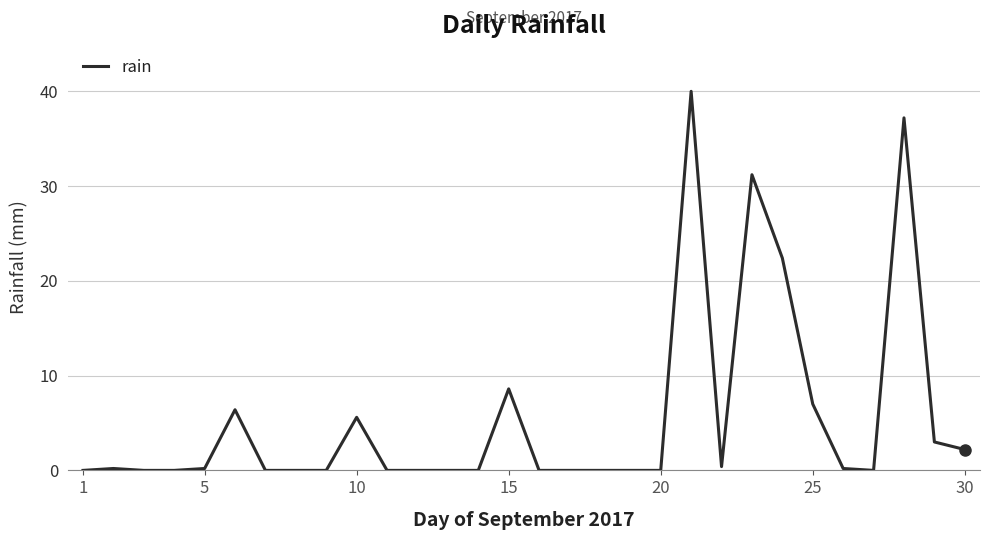

What is the greatest value displayed?

40.0